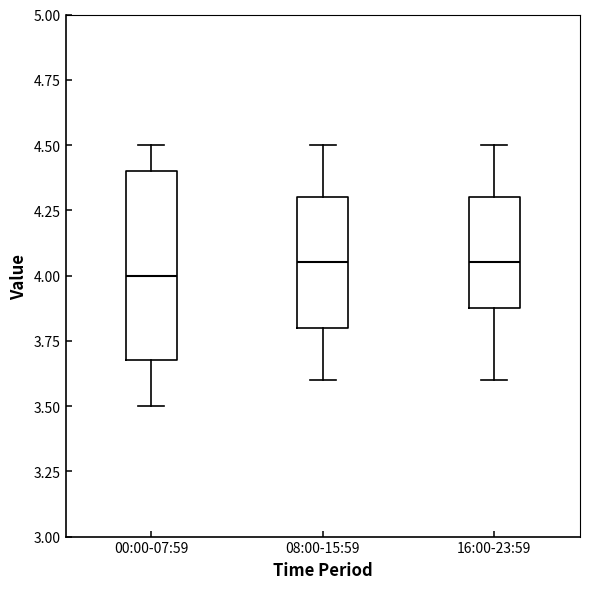

Comparing the boxes themselves (not the whiskers), which one is the tallest?

00:00-07:59